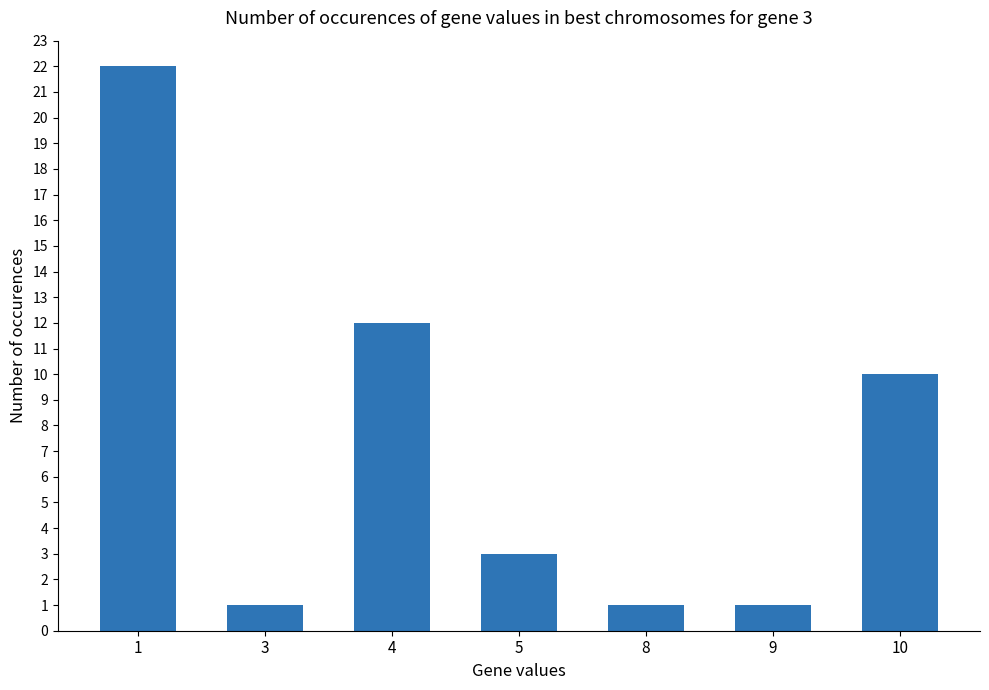

Reading left to right, list all the values displayed in this chart.

1=22	3=1	4=12	5=3	8=1	9=1	10=10